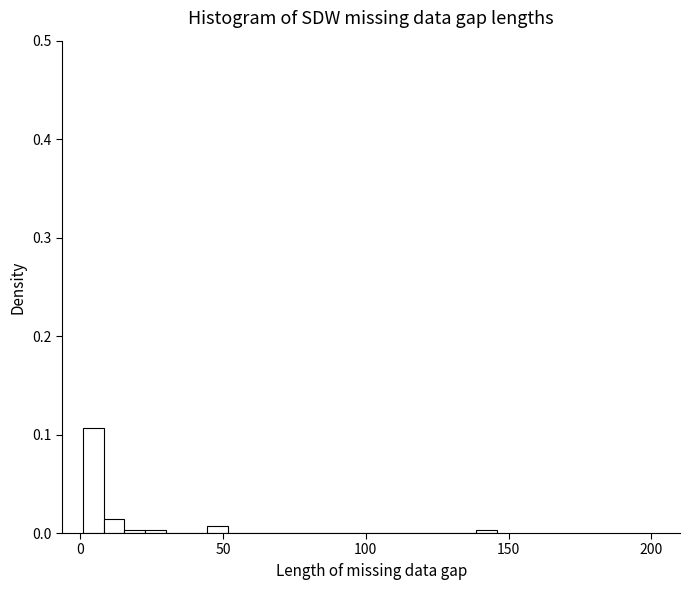

Around what value on the x-axis is the tallest bar? Give the approximate position of its centre, as read against the axis.

5